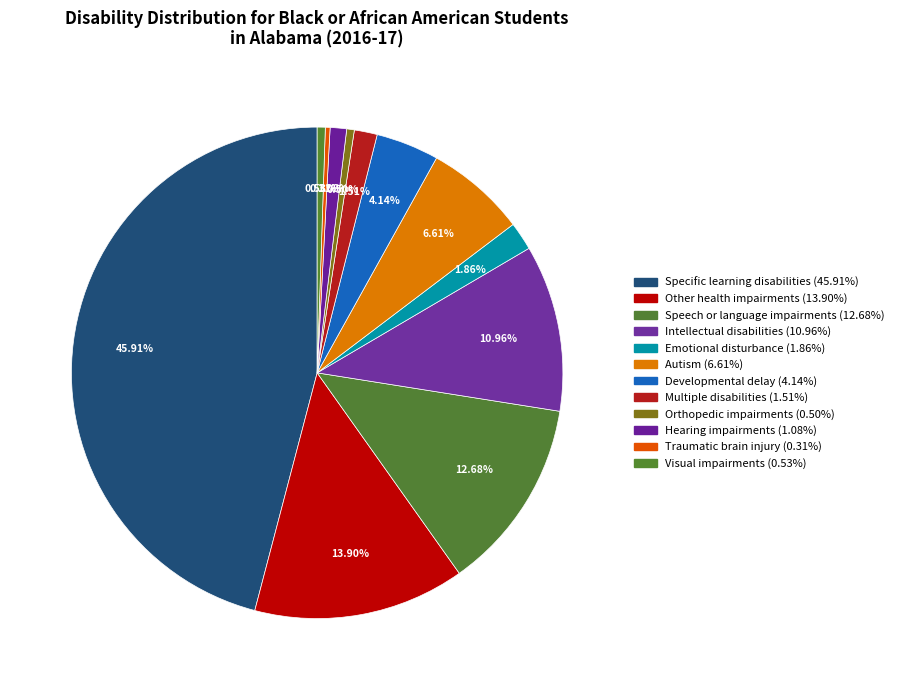

Which slice is the largest?

Specific learning disabilities